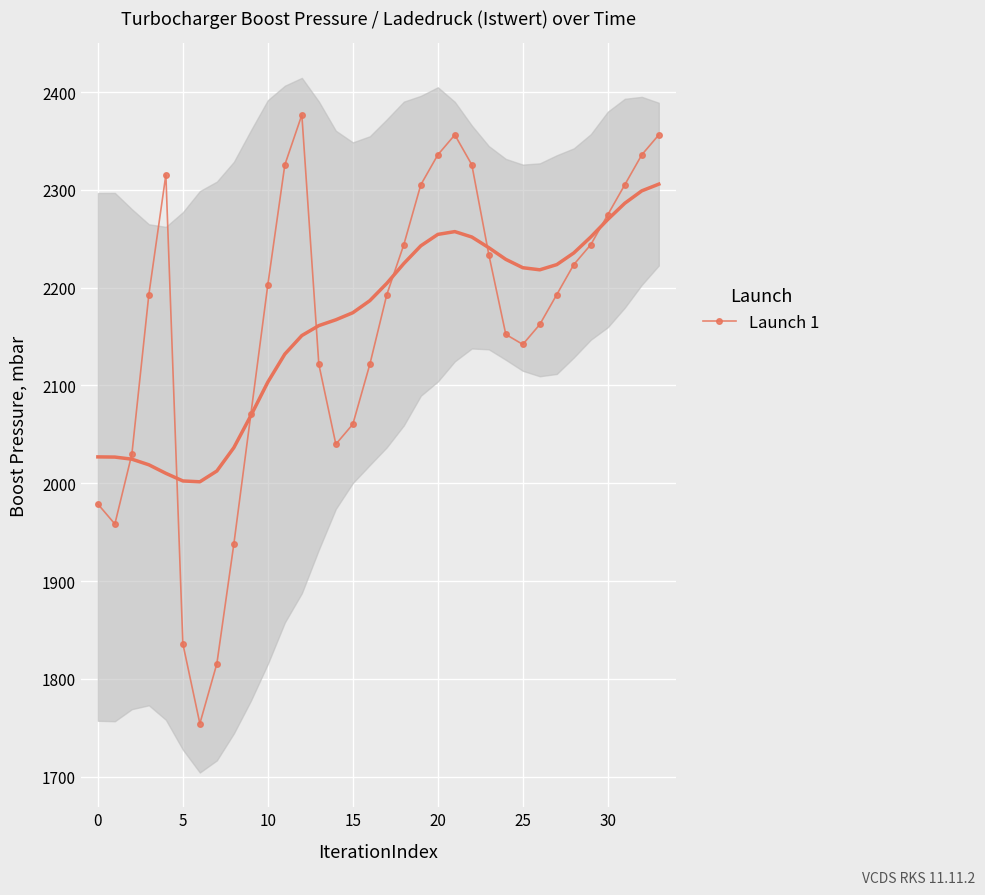

How many values exceed 2193?

16